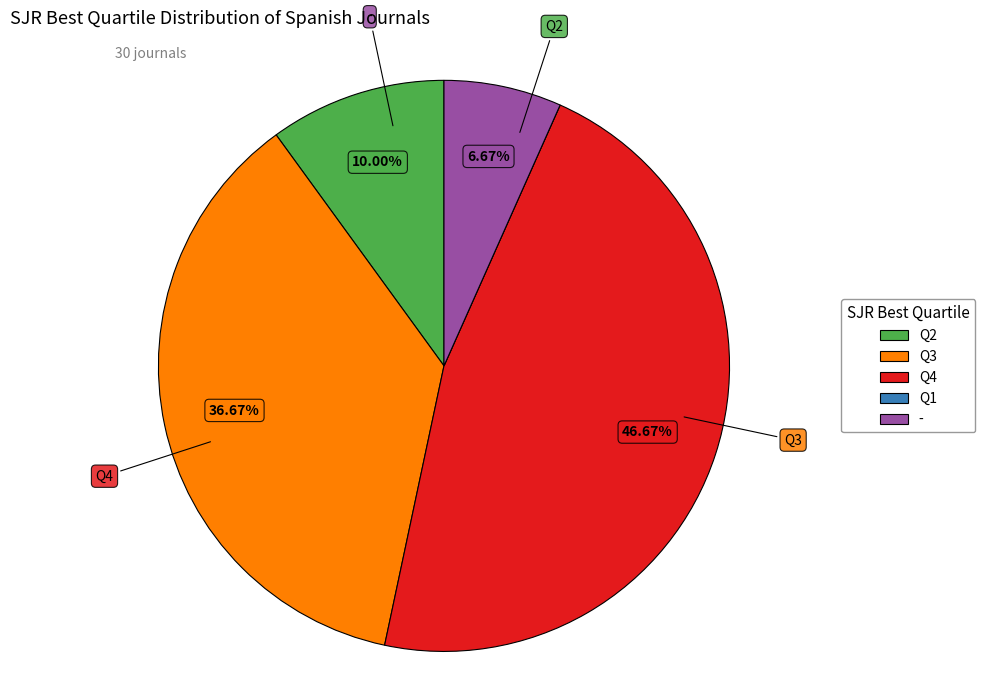

To the nearest percent, what is the difference between the largest and smallest slice percentages?

47%